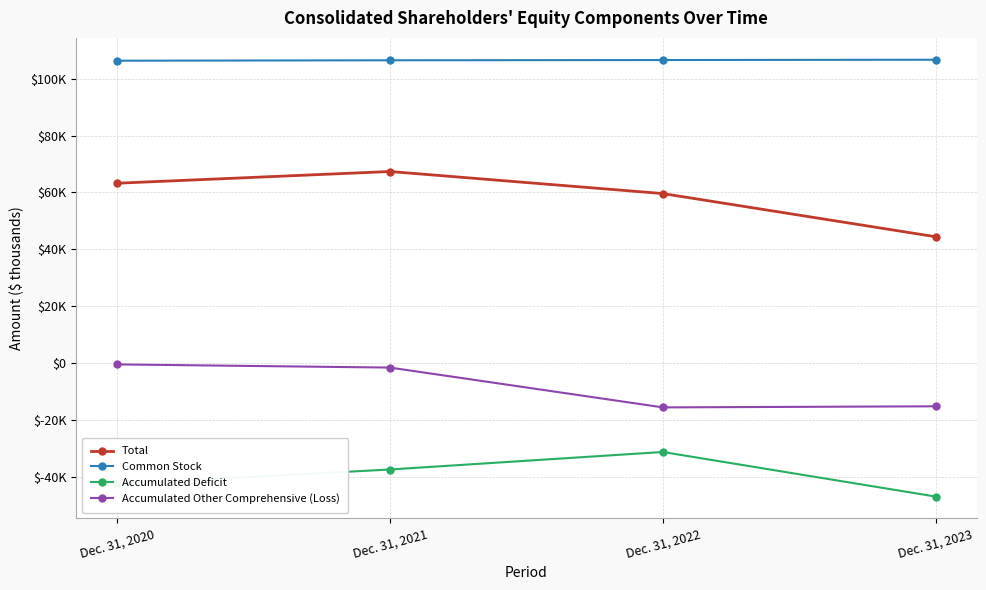

Does the chart have visible grid lines?

Yes